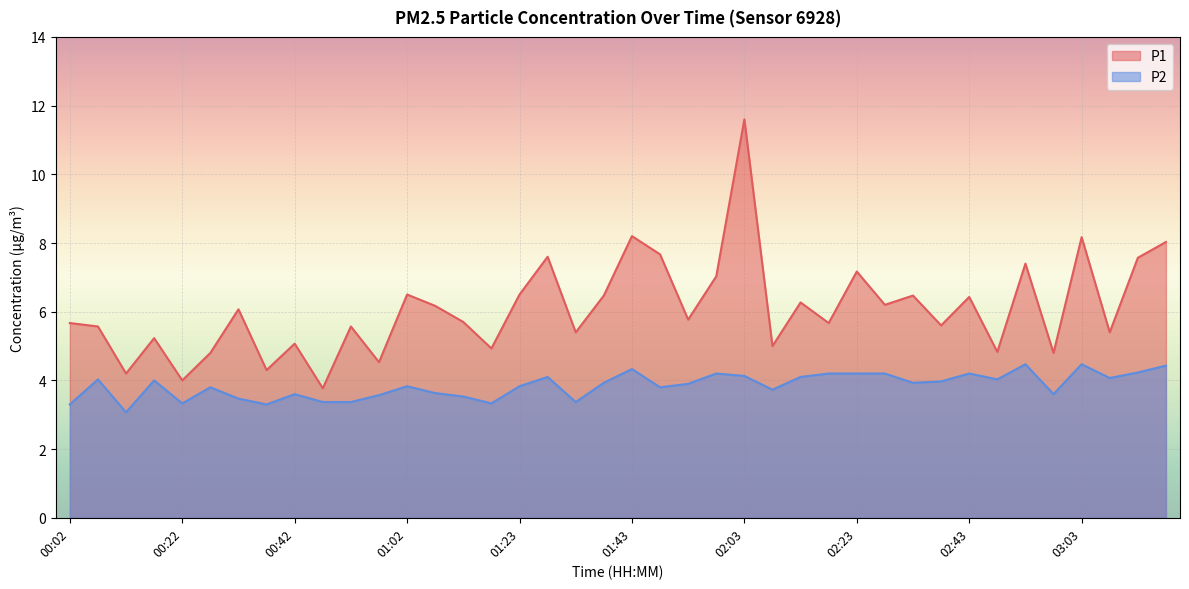

What is the greatest value displayed?

11.6